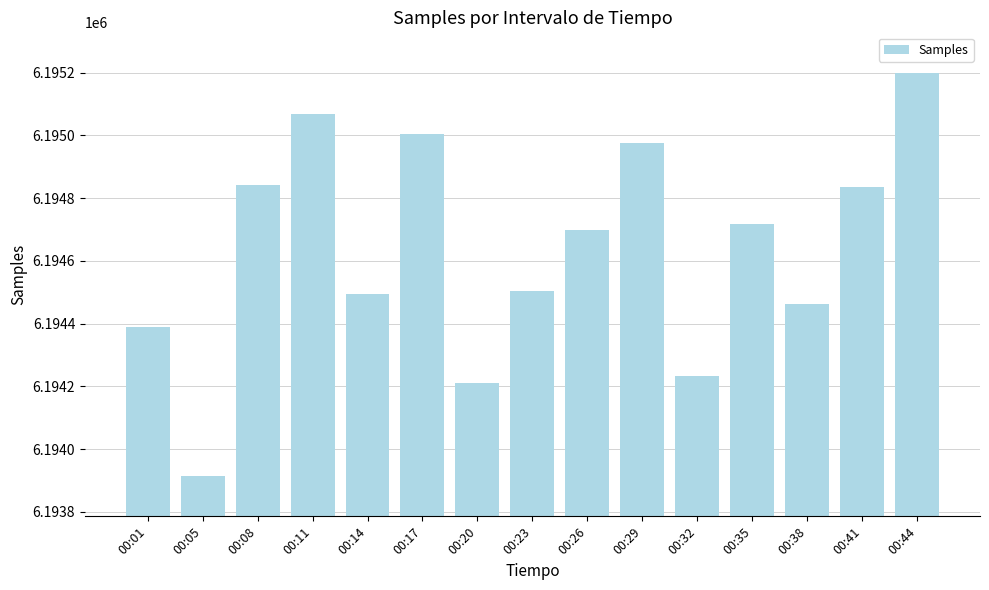

Is it true that the value at 00:08 is 3047877?

False